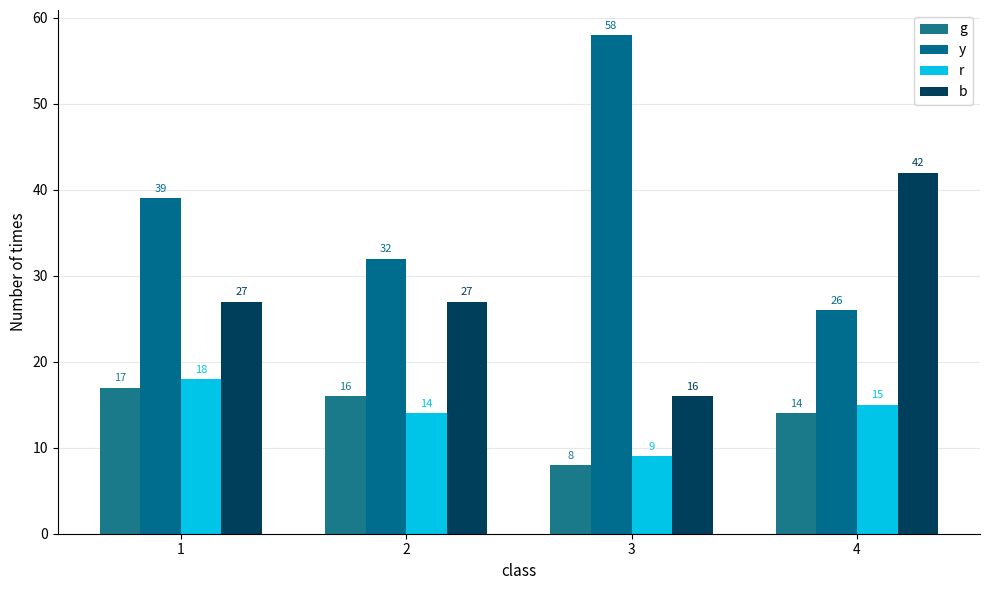

What is the approximate value of g at 1?

17